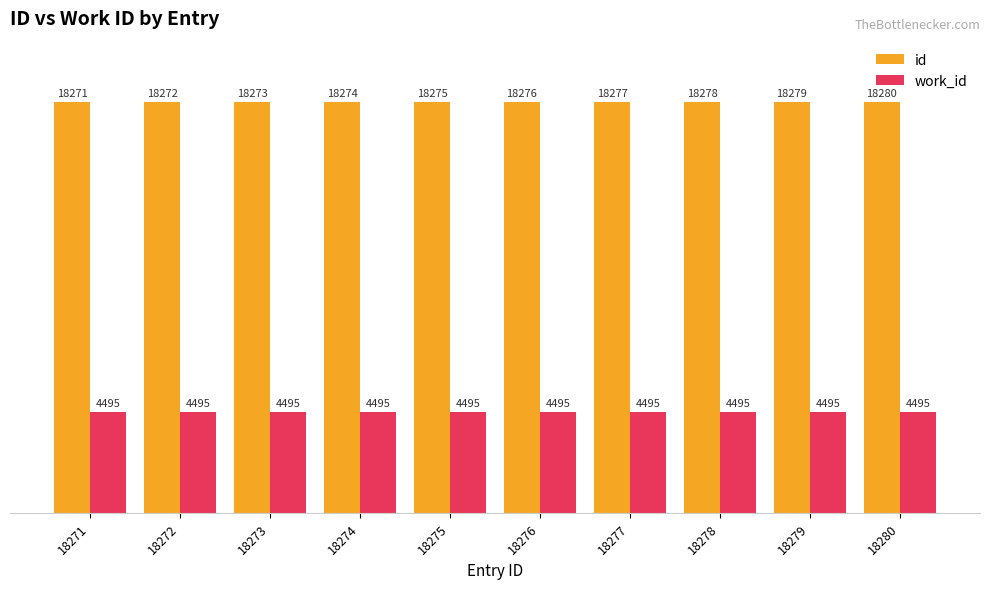

What is the greatest value displayed?

18280